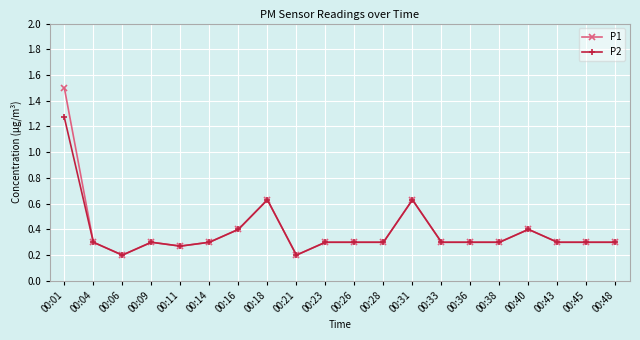

What is the difference between the maximum and minimum values in the P2 series?

1.1